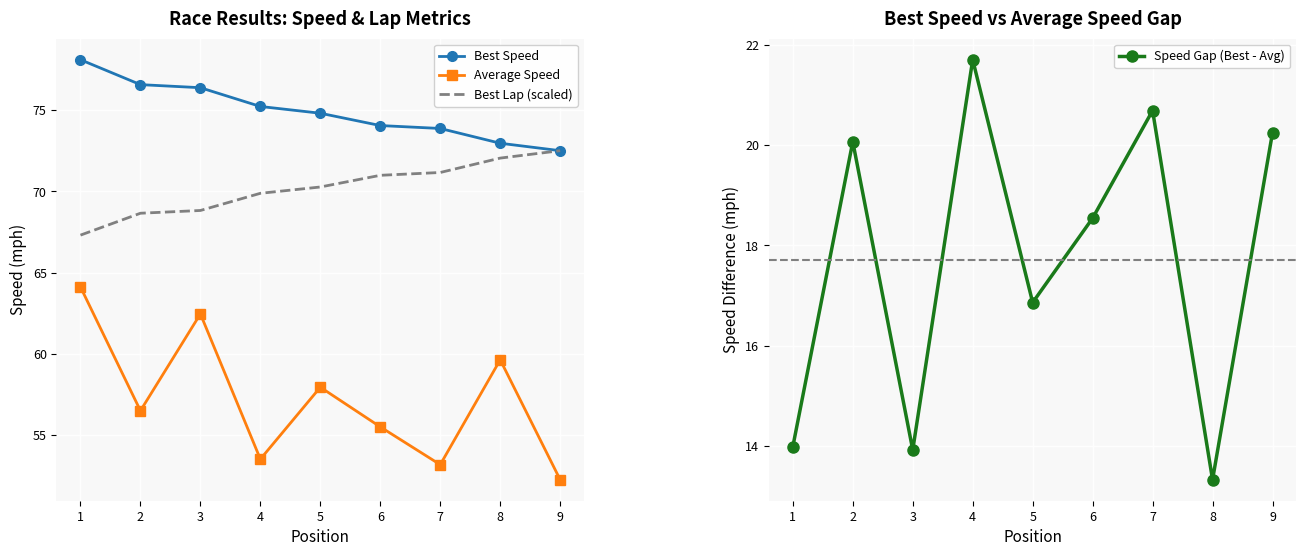

Rank the categories by Speed Gap (Best - Avg) value from highest to lowest.

4, 7, 9, 2, 6, 5, 1, 3, 8